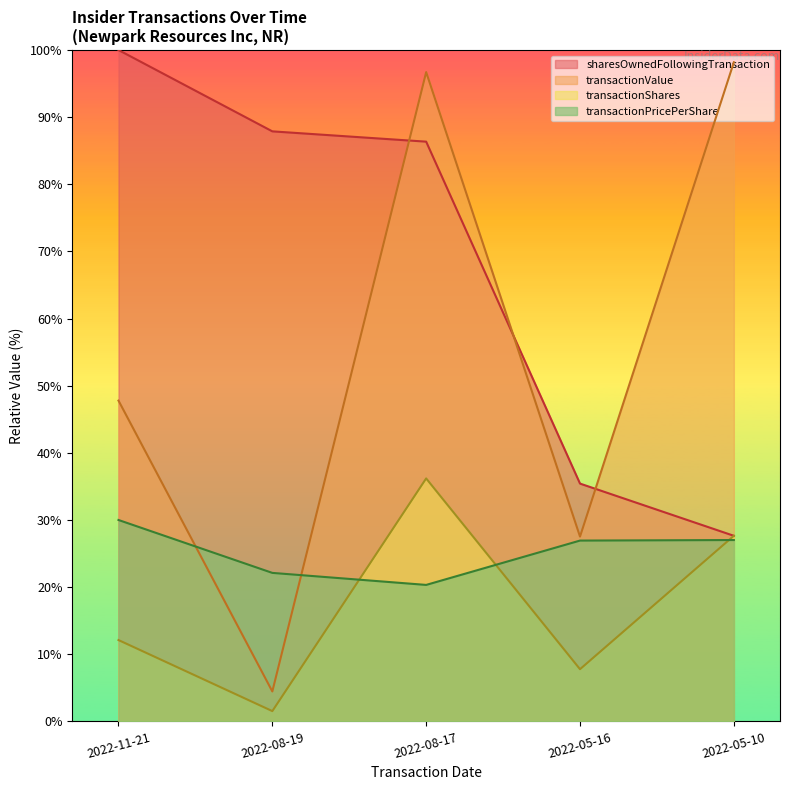

What is the value of the transactionPricePerShare point at the 2nd from the left?

22.1